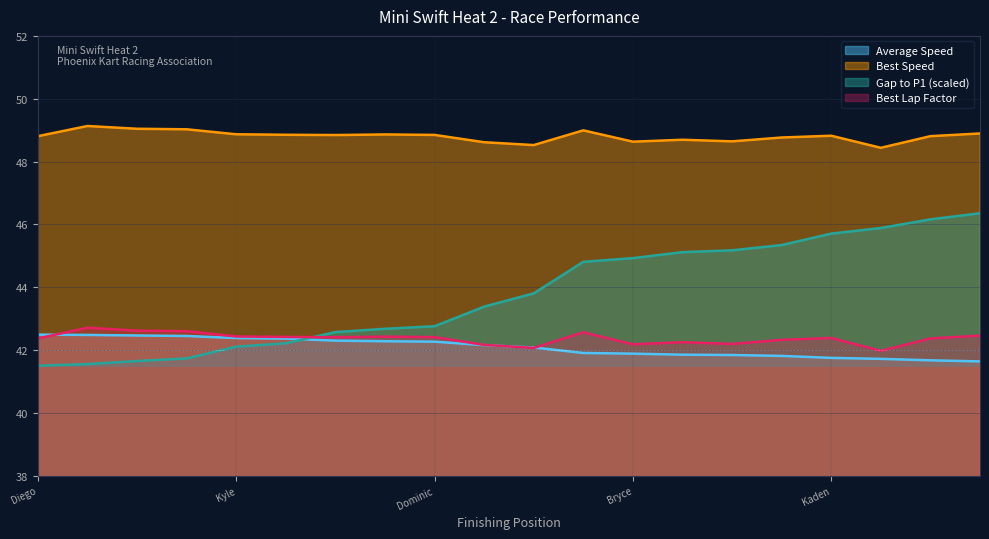

What is the difference between the Best Lap time values at Devin Gomez and Jace Denmark-Gessel?

0.2